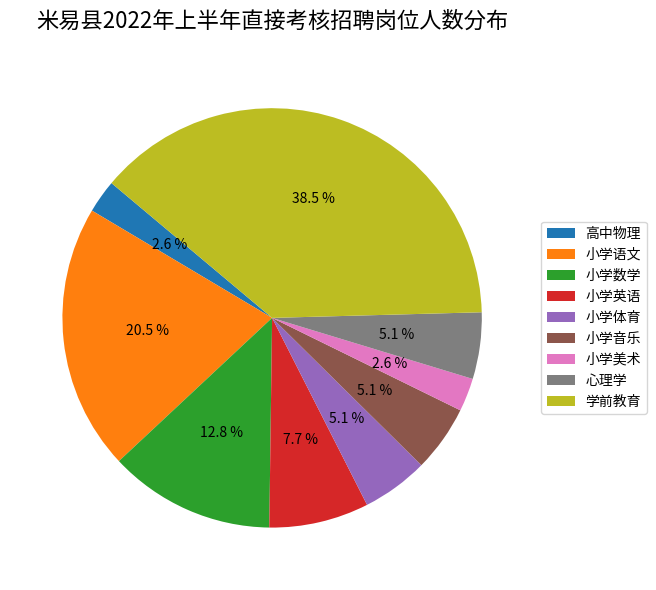

What is the ratio of the value at 小学数学 to the value at 学前教育?

0.3